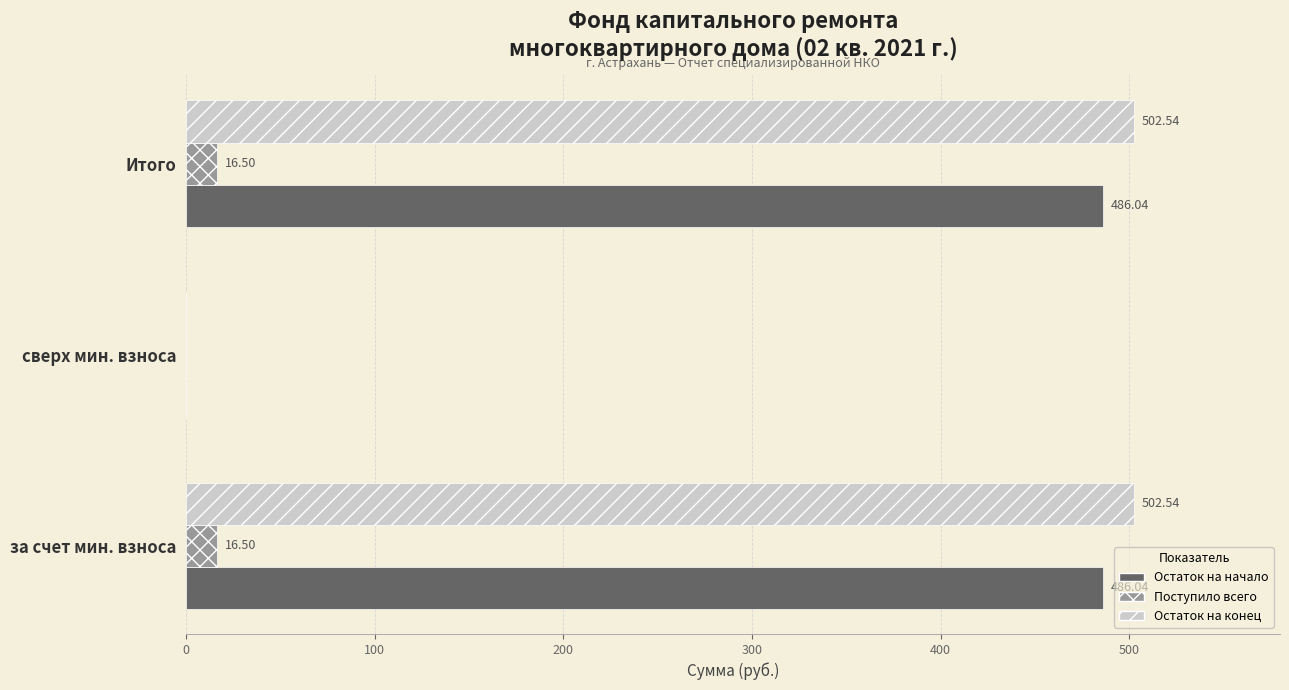

What is the sum of the Поступило всего values at сверх мин. взноса and Итого?

16.5